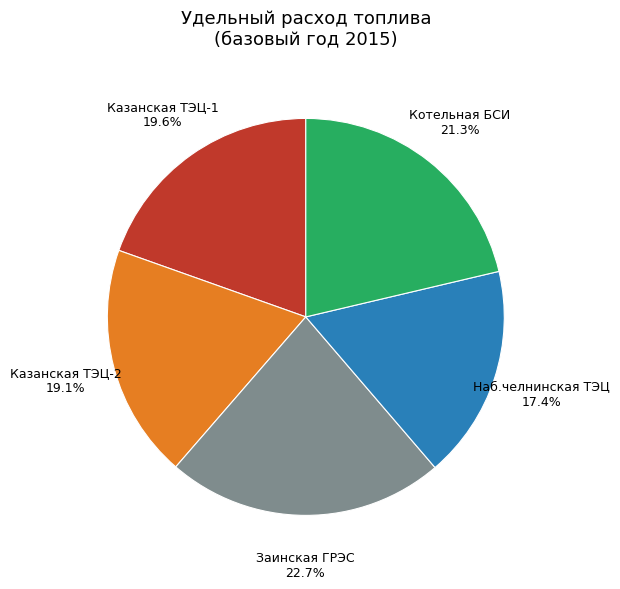

Do Казанская ТЭЦ-1 and Наб.челнинская ТЭЦ together represent more than half of the pie?

No